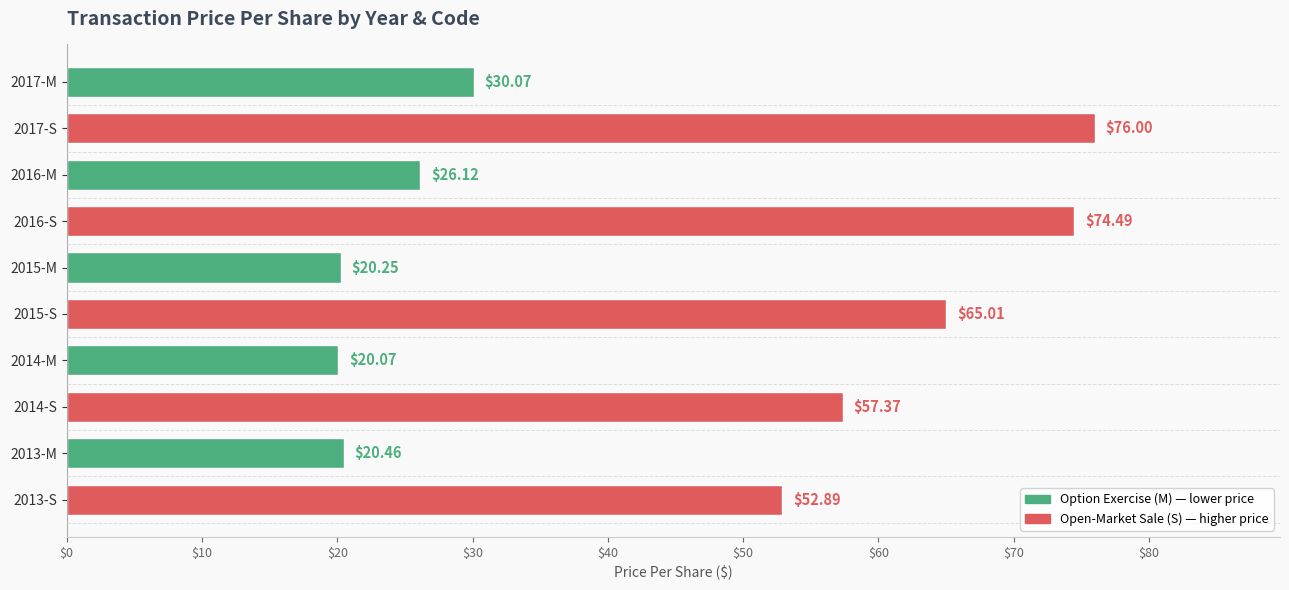

Rank the categories by value from lowest to highest.

2014-M, 2015-M, 2013-M, 2016-M, 2017-M, 2013-S, 2014-S, 2015-S, 2016-S, 2017-S